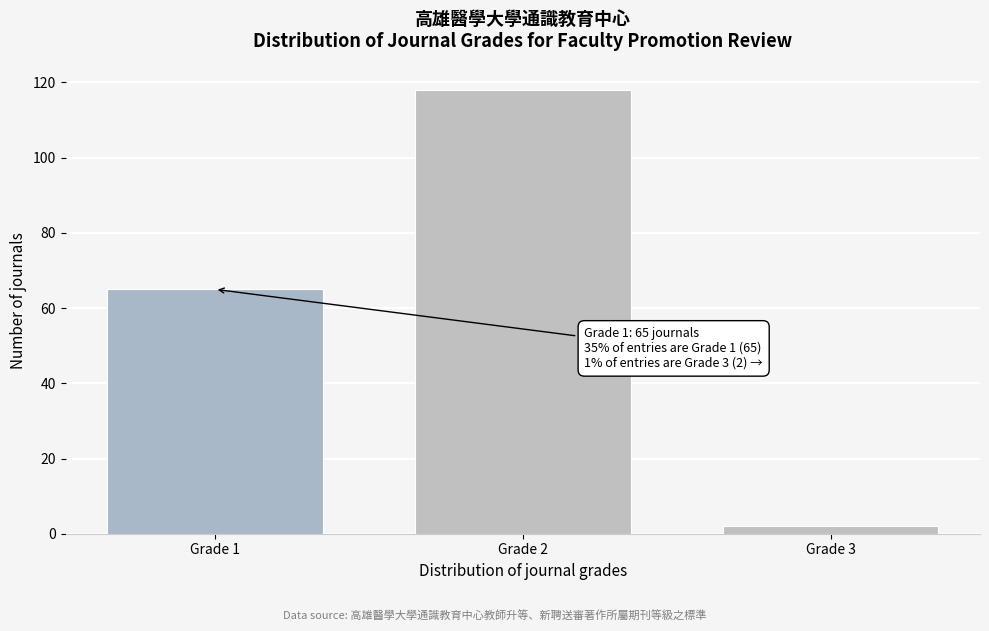

Reading right to left, extract all data points from this chart.

2	118	65